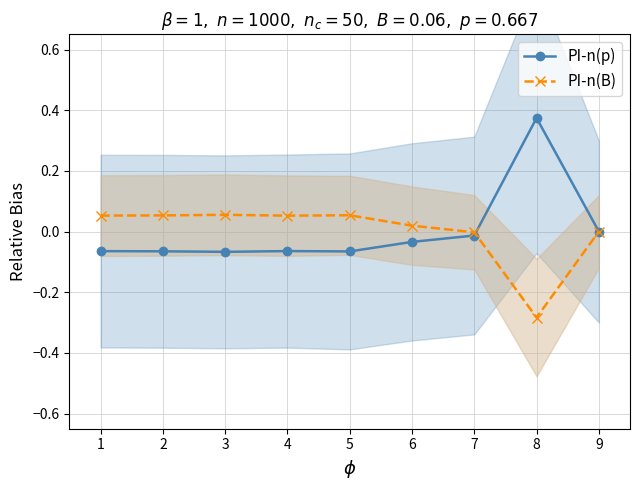

Rank the categories by PI-n(B) value from lowest to highest.

8, 7, 9, 6, 4, 1, 2, 5, 3